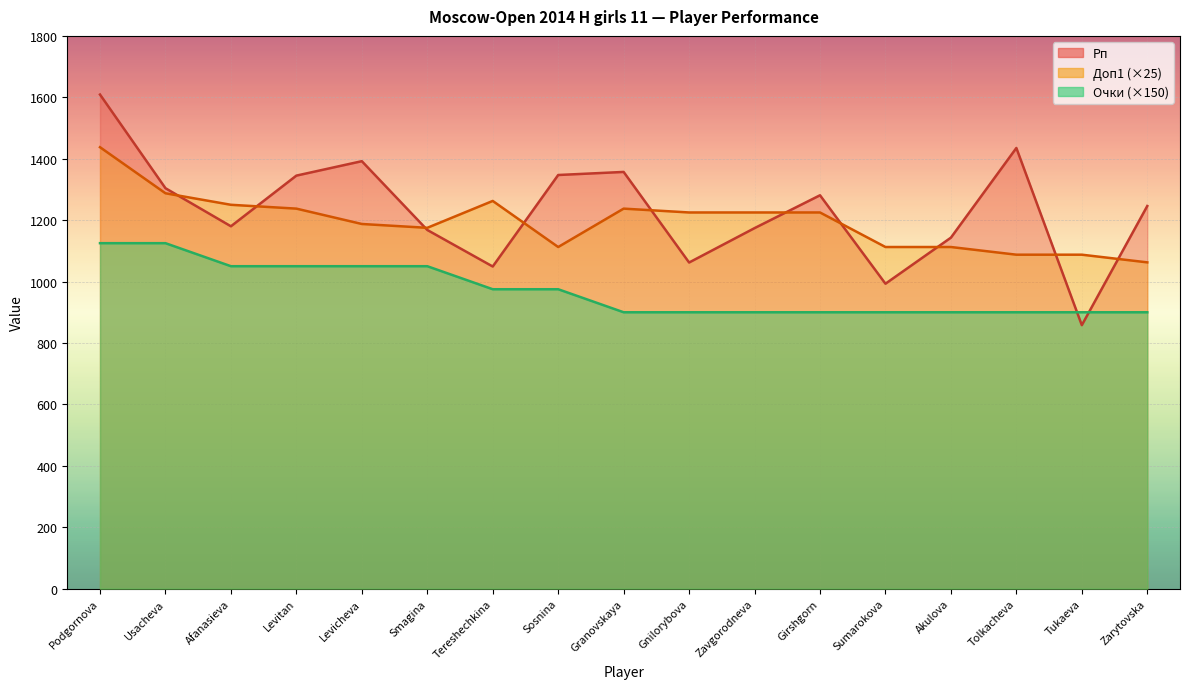

How many values in the Рп series are below 1246?

8